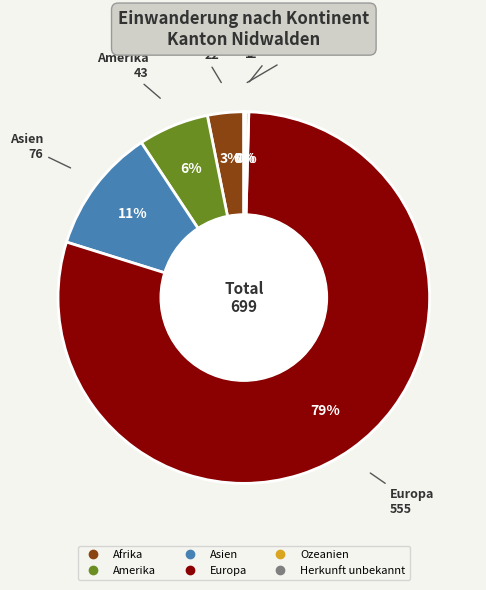

To the nearest percent, what is the difference between the Amerika and Afrika slice percentages?

3%